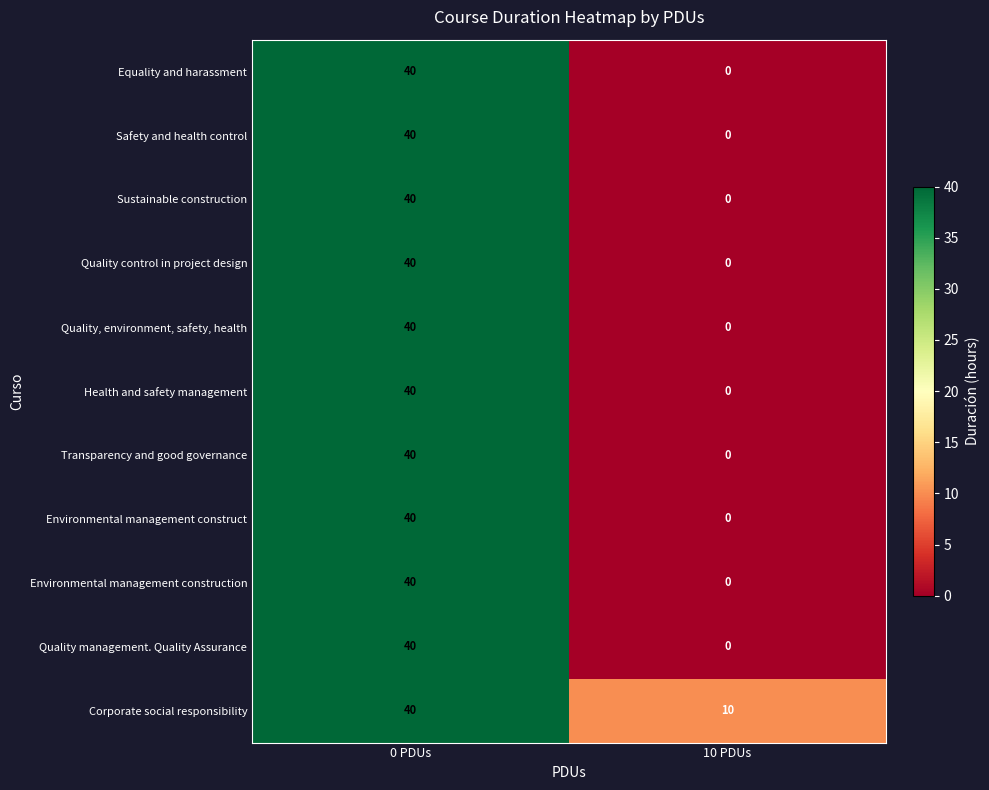

At which category is the sum across all series the highest?

0 PDUs